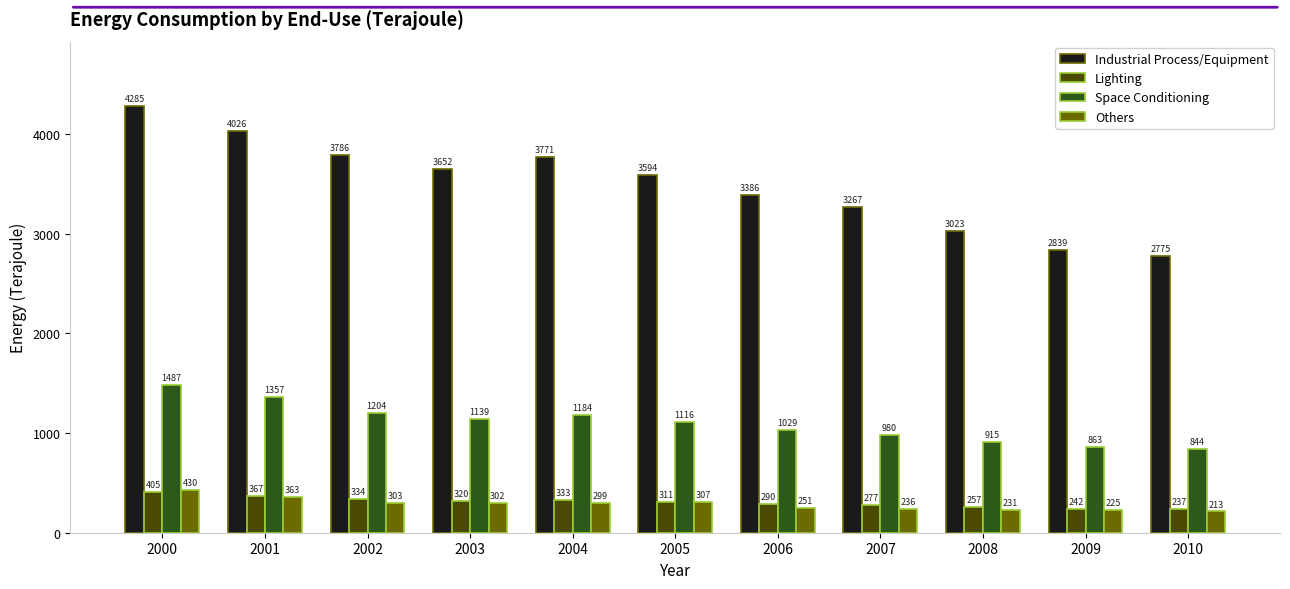

How many categories are shown in the chart?

11